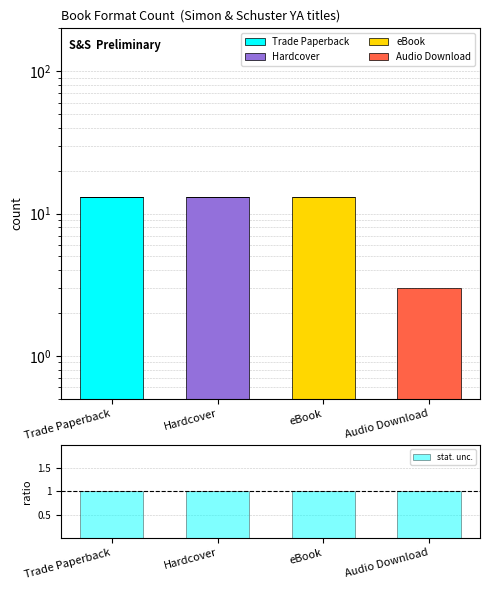

What is the average value of the Hardcover series?

3